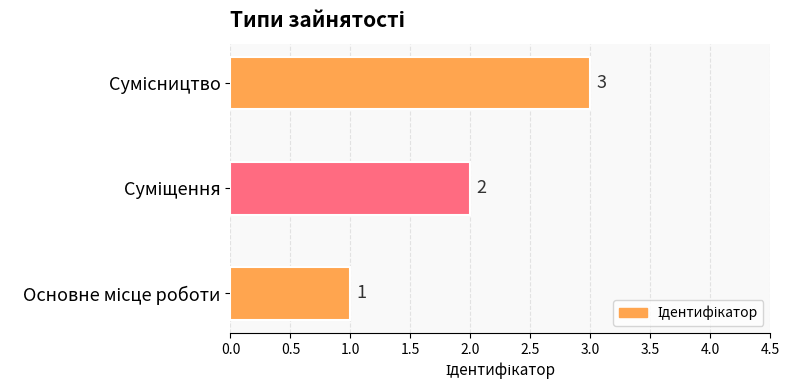

What is the maximum value shown in the chart?

3